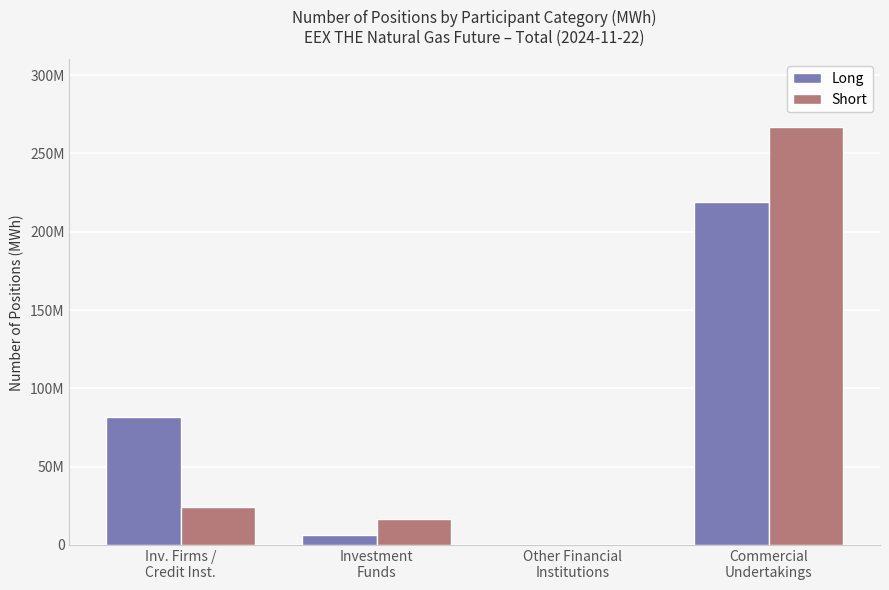

The value of Short at Other Financial
Institutions is 0. True or false?

True